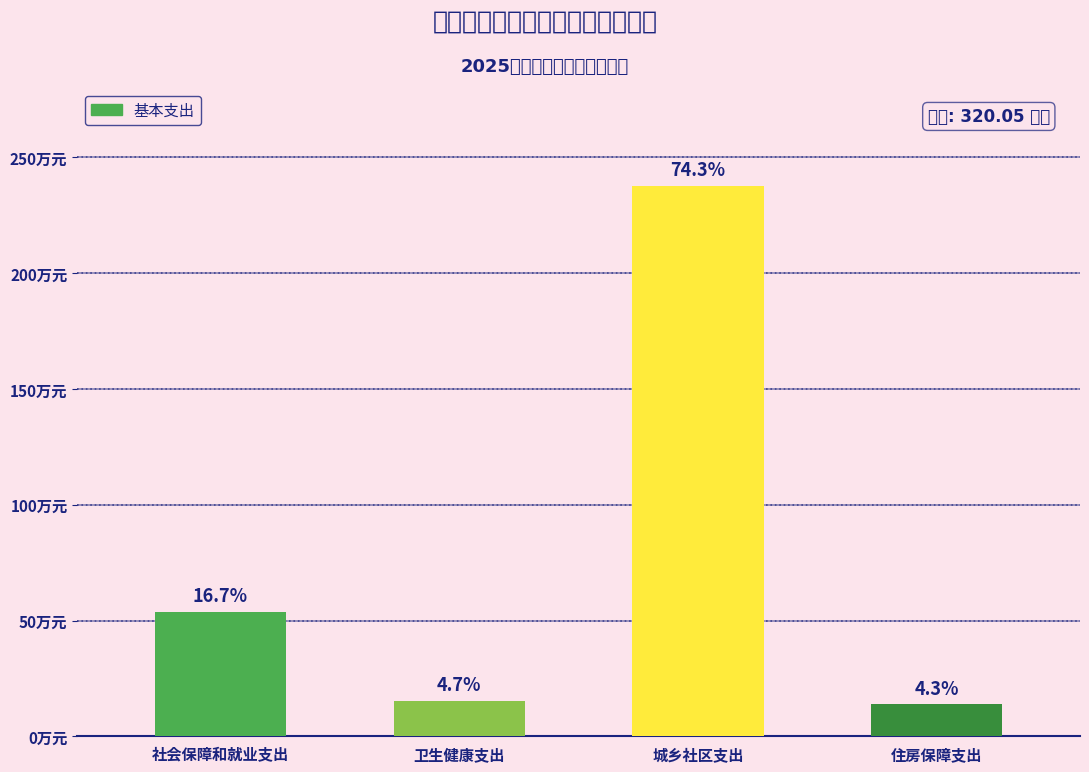

Which category has the lowest value across all series?

住房保障支出